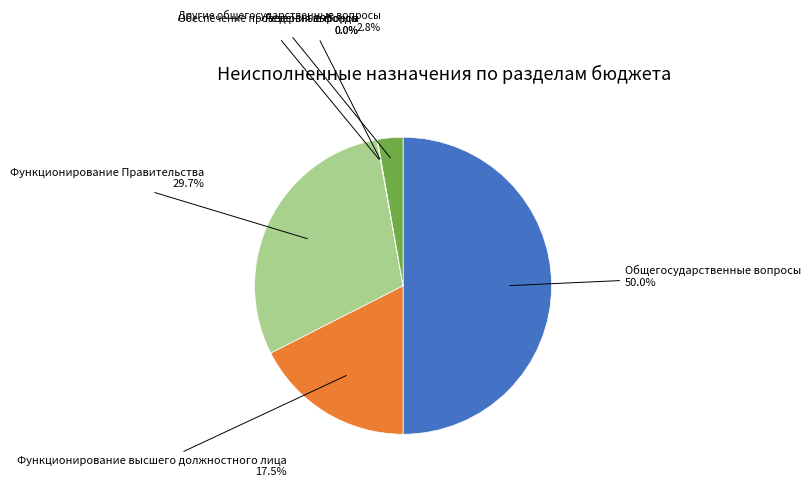

What is the ratio of the value at Функционирование Правительства to the value at Общегосударственные вопросы?

0.6